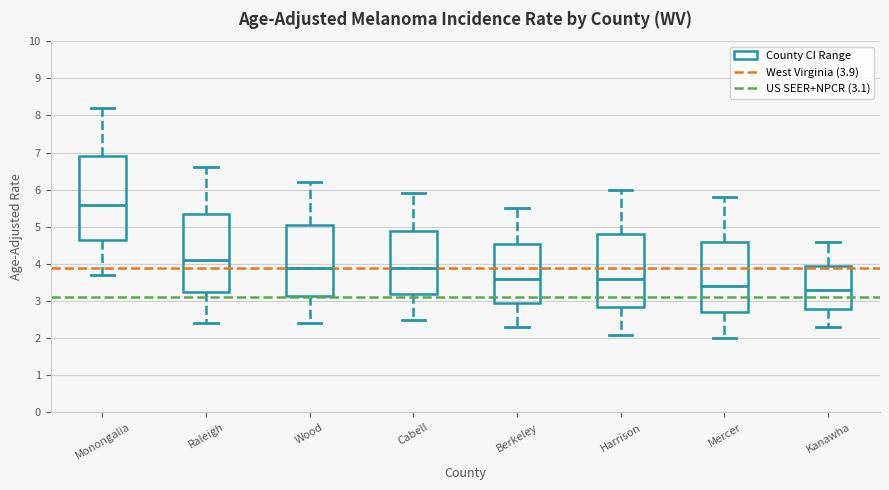

Where is the lower edge of the box for Berkeley on the y-axis? The values are not printed on the chart, so give them approximately, as read against the axis.

3.0